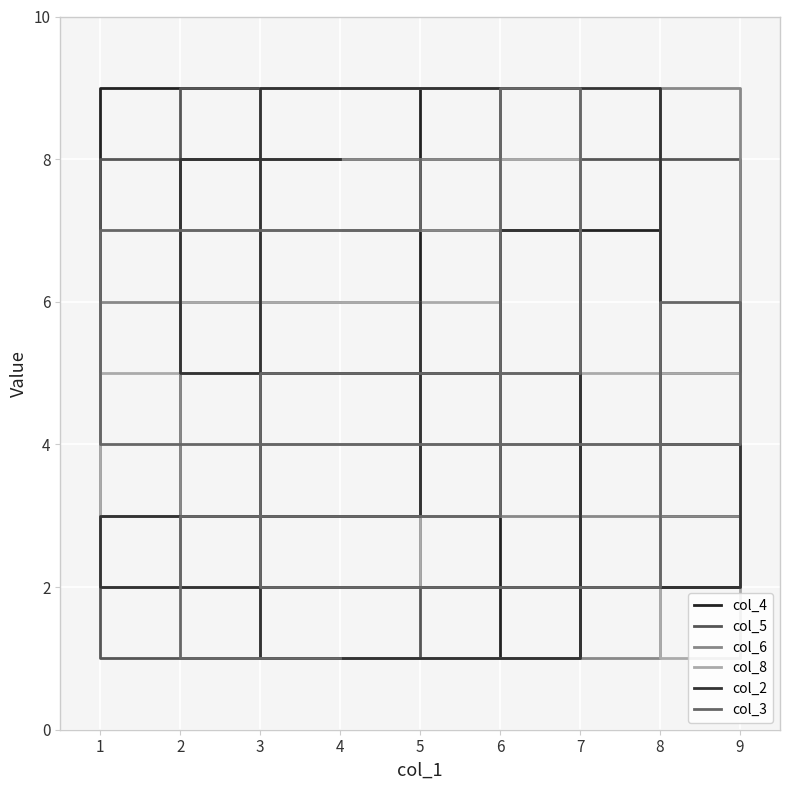

Where does the col_3 series first go above 5?

2